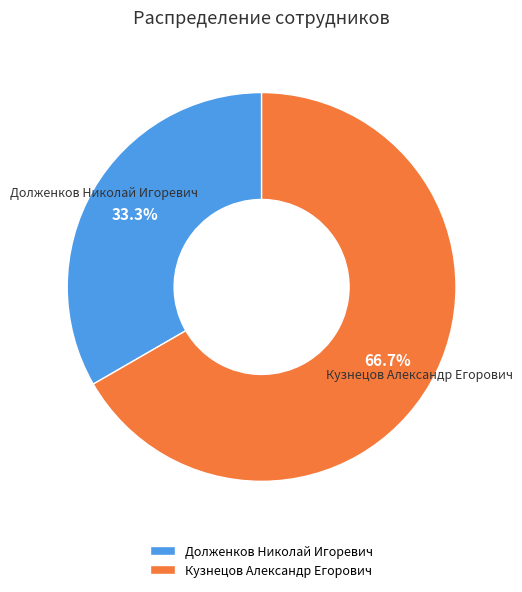

Rank the categories by value from lowest to highest.

Долженков Николай Игоревич, Кузнецов Александр Егорович